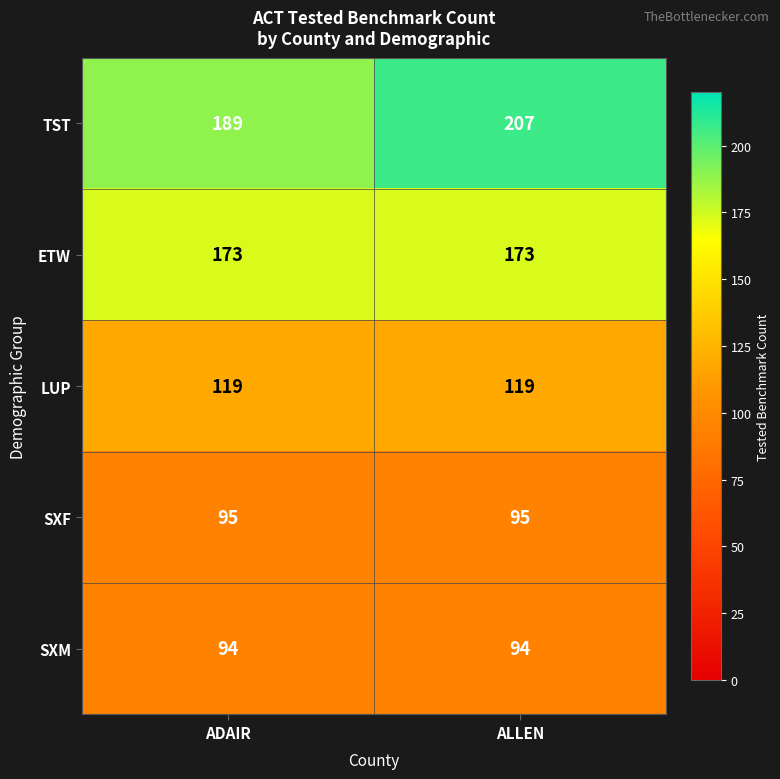

At ALLEN, list the series in order from smallest to largest.

SXM, SXF, LUP, ETW, TST